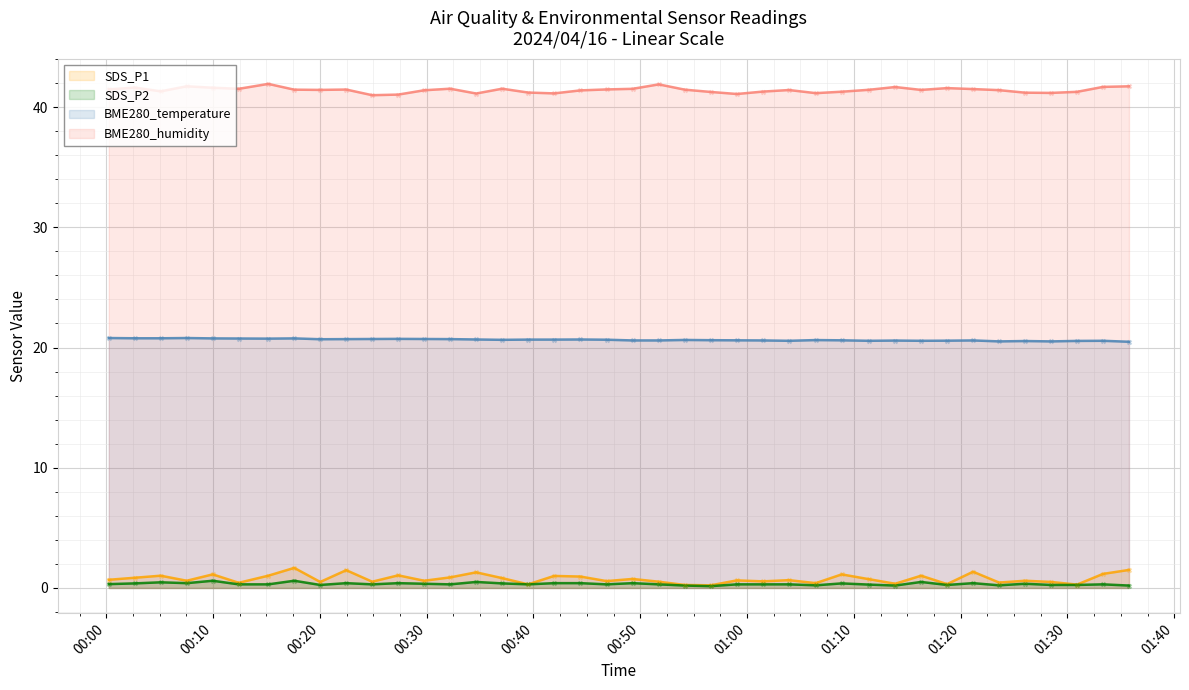

True or false: BME280_humidity and BME280_temperature cross at least once.

False